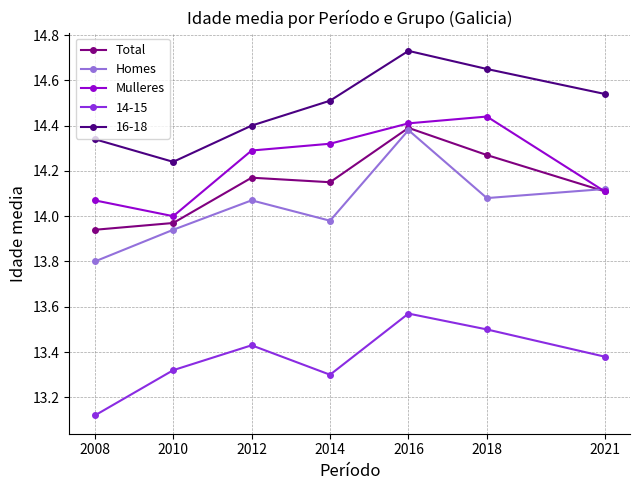

The Total series shows 4.9 at 2016. True or false?

False